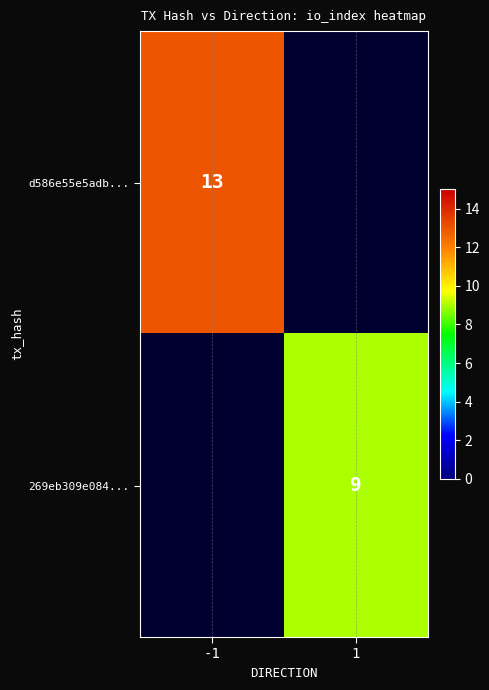

Count the number of data series in this chart.

2